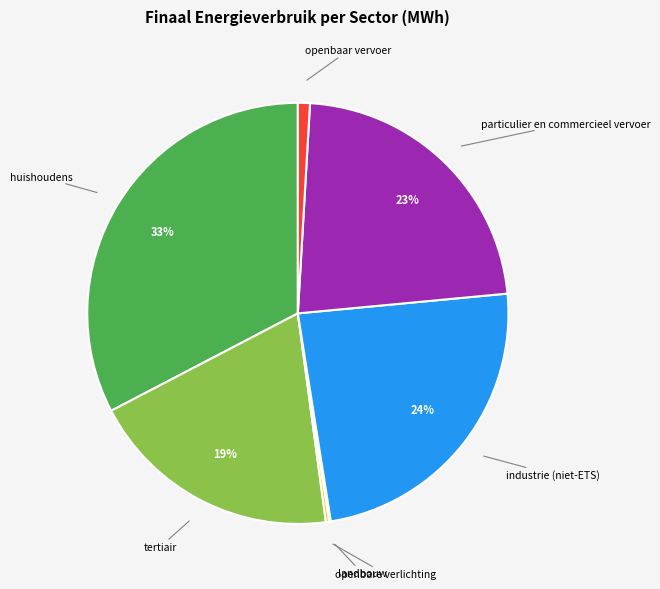

Does any single category account for the majority?

No